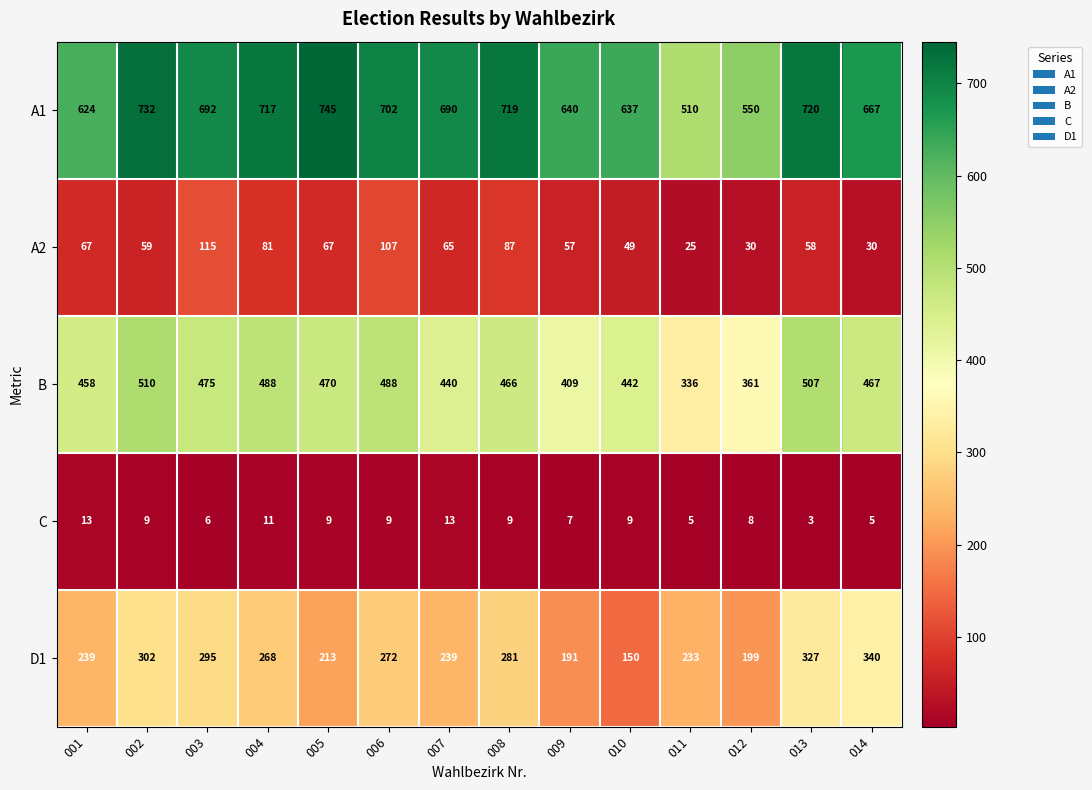

What is the maximum value for A1?

745